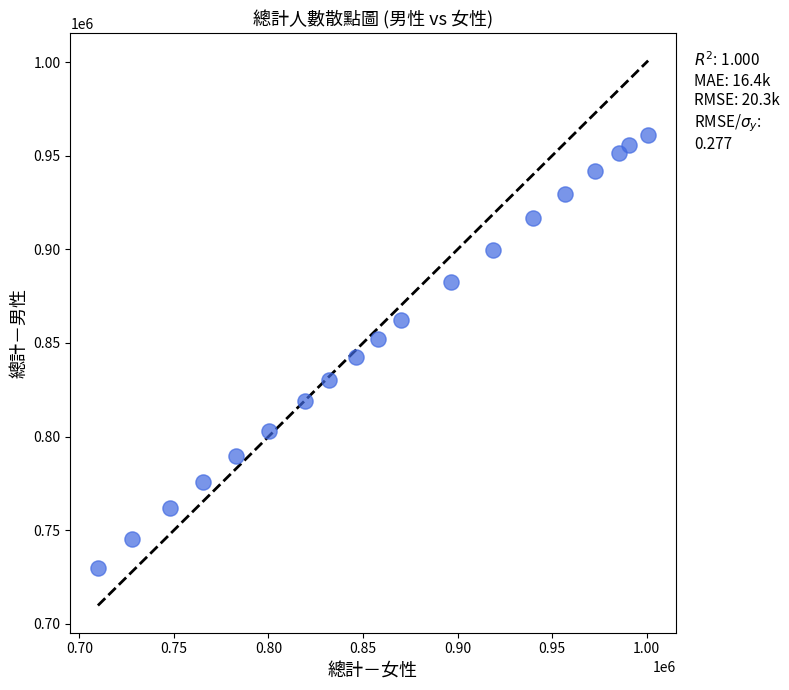

What is the range of X values (max minus min)?

290942